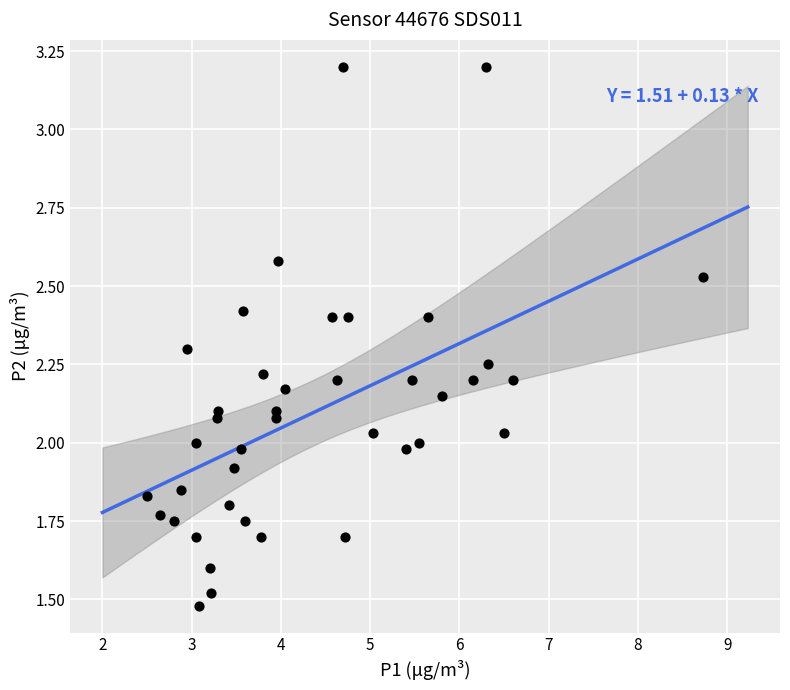

What is the range of X values (max minus min)?

6.2